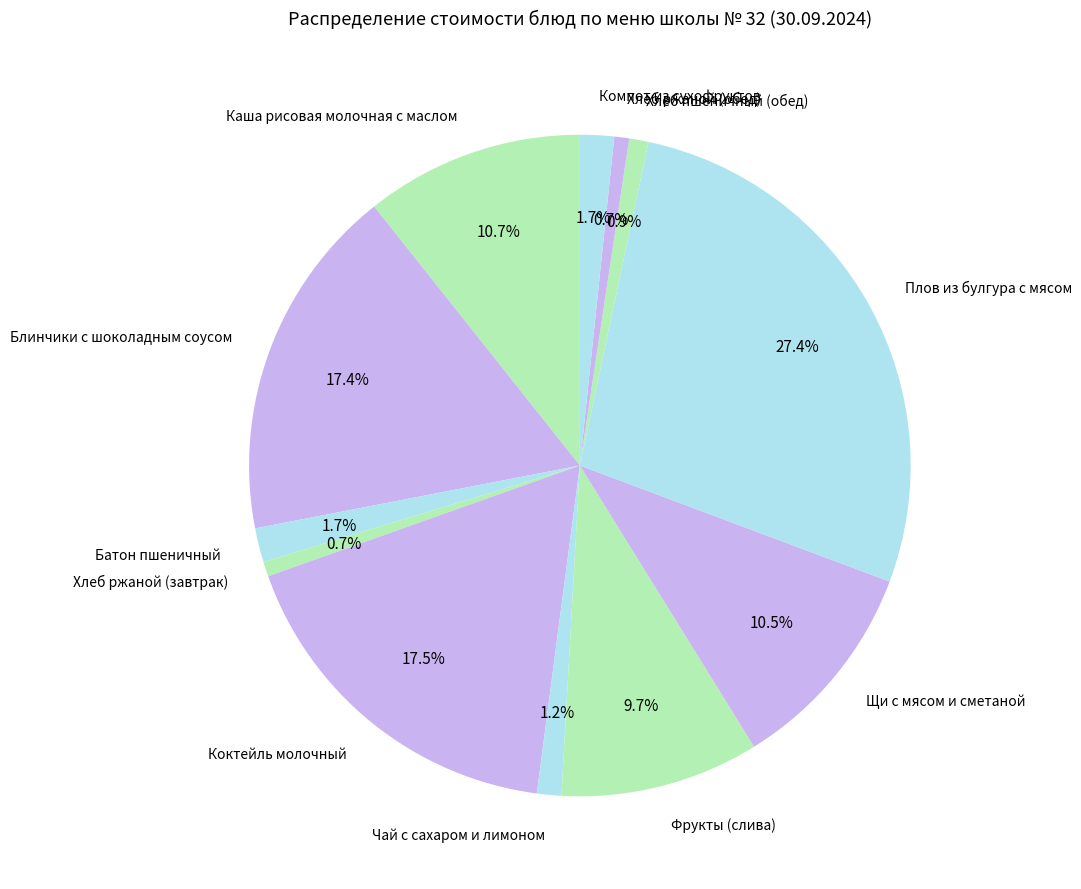

What is the ratio of the value at Щи с мясом и сметаной to the value at Плов из булгура с мясом?

0.4